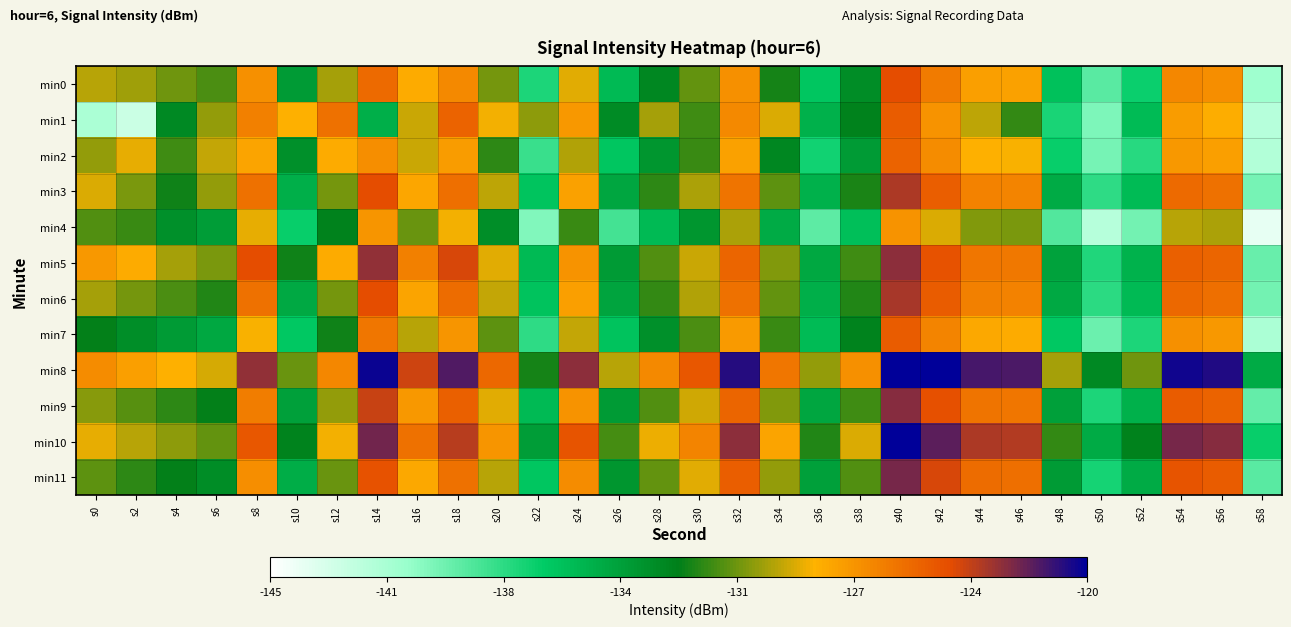

What is the greatest value displayed?

-118.1